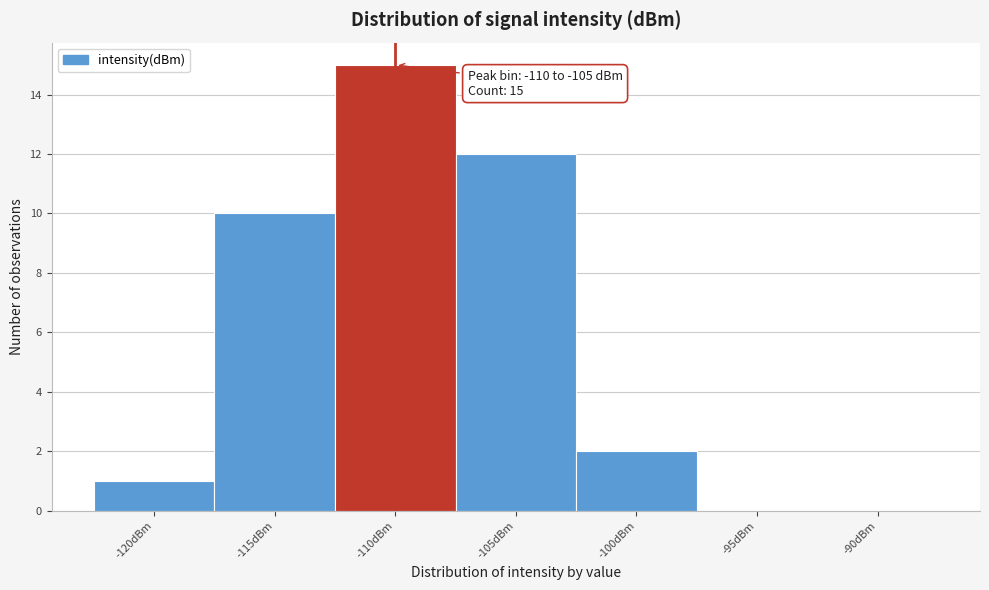

Reading right to left, what are all the values shown in this chart?

-90dBm=0	-95dBm=0	-100dBm=2	-105dBm=12	-110dBm=15	-115dBm=10	-120dBm=1